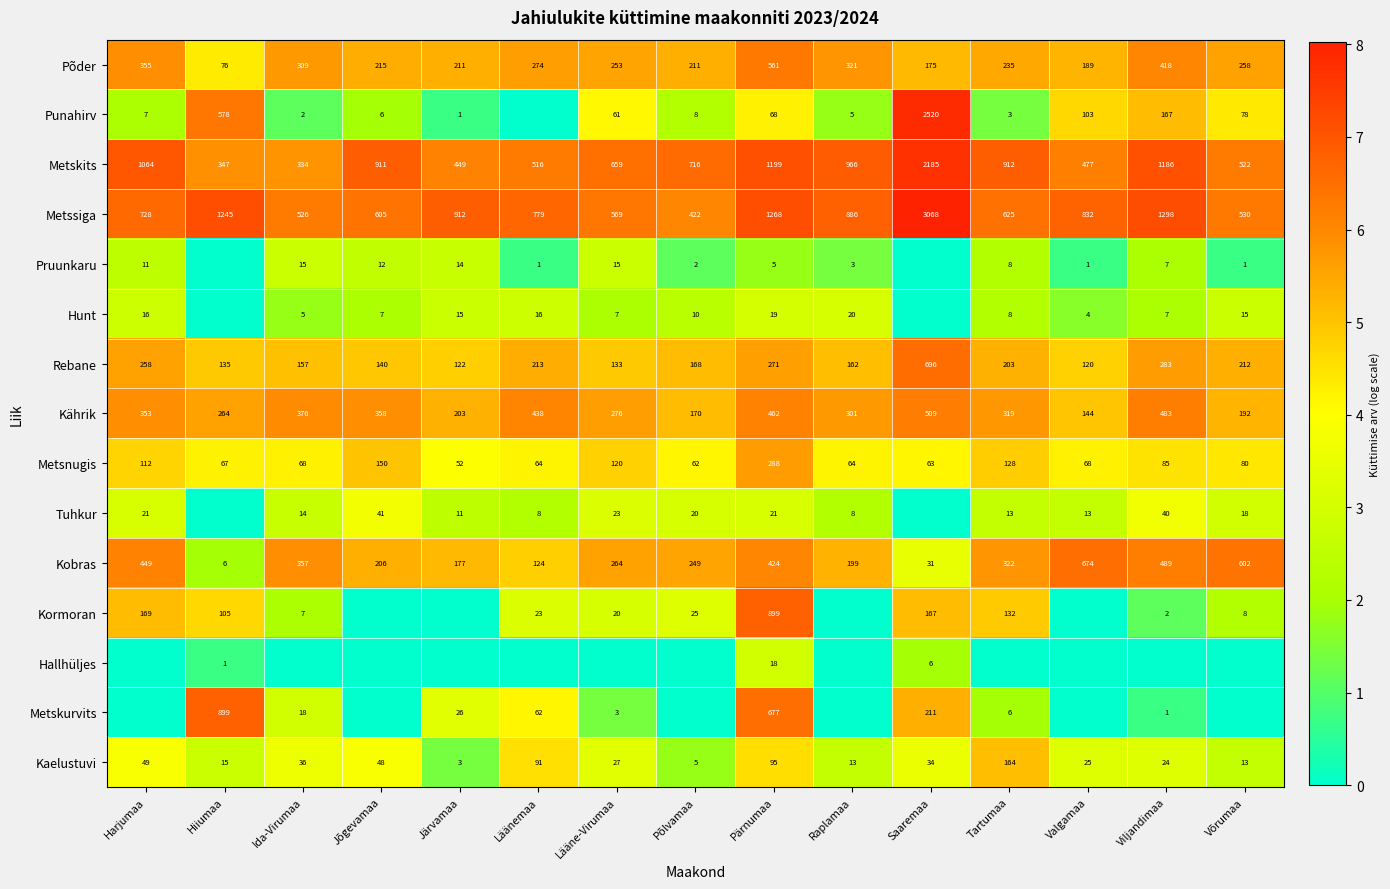

What is the sum of the Metskurvits values at Läänemaa and Saaremaa?

273